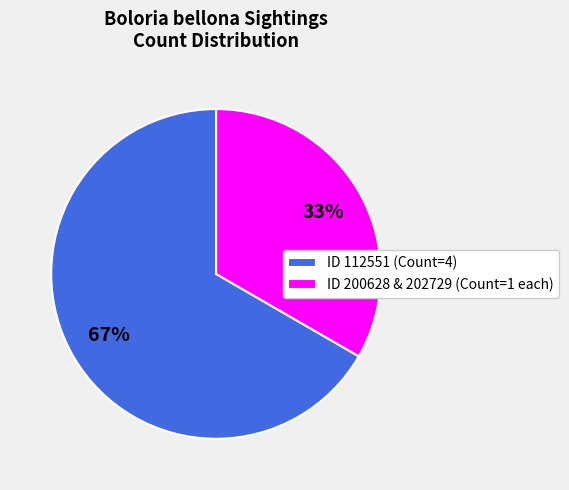

True or false: ID 200628 & 202729 (Count=1 each) accounts for 42% of the total.

False